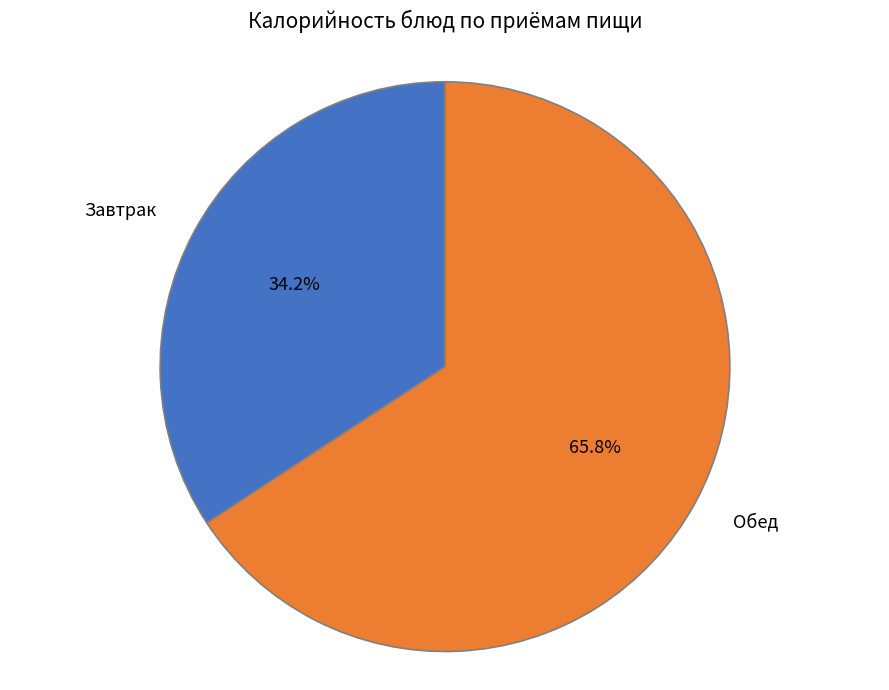

What portion of the pie excludes Завтрак?

65.8%